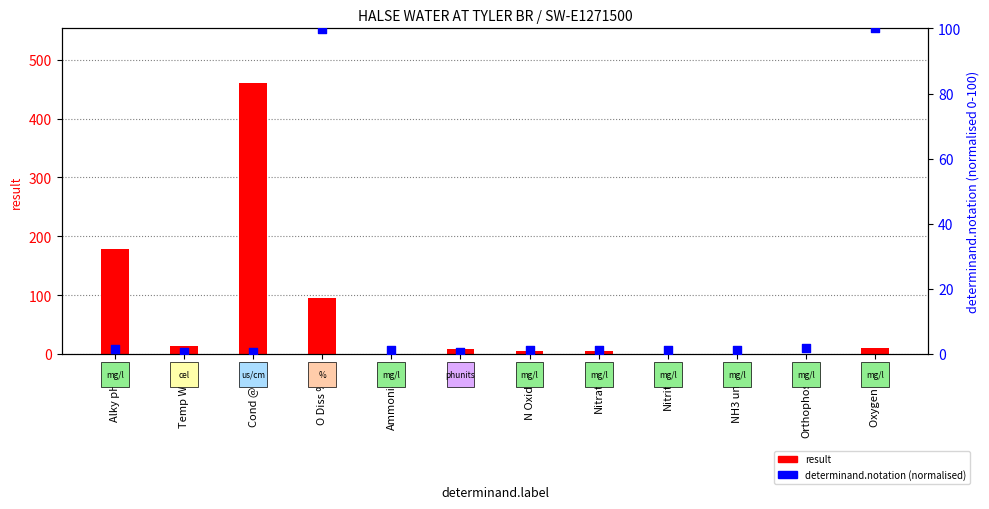

Which series has the largest total across all categories?

result